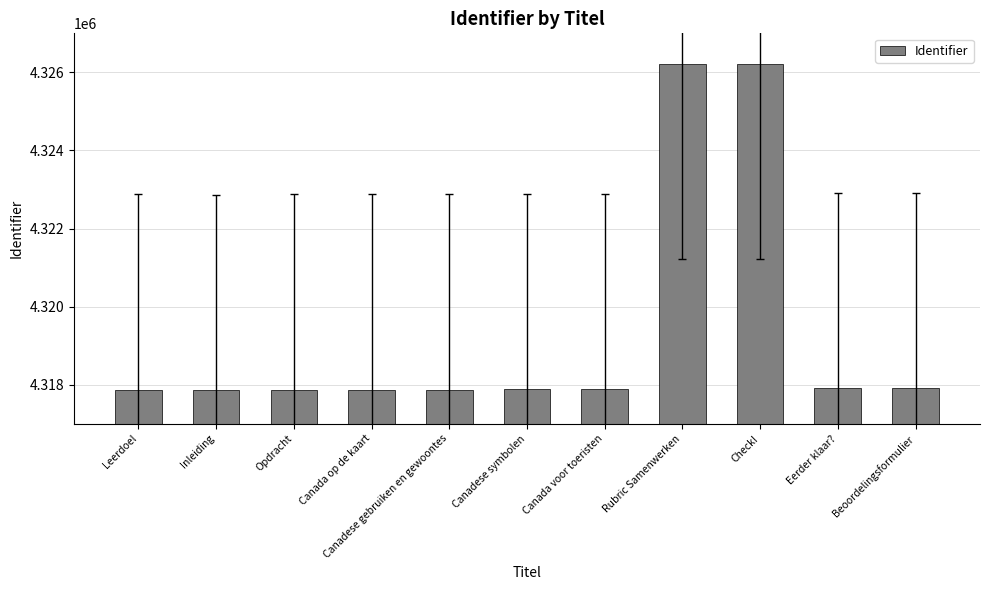

Are the bars grouped side by side (vs. stacked)?

No